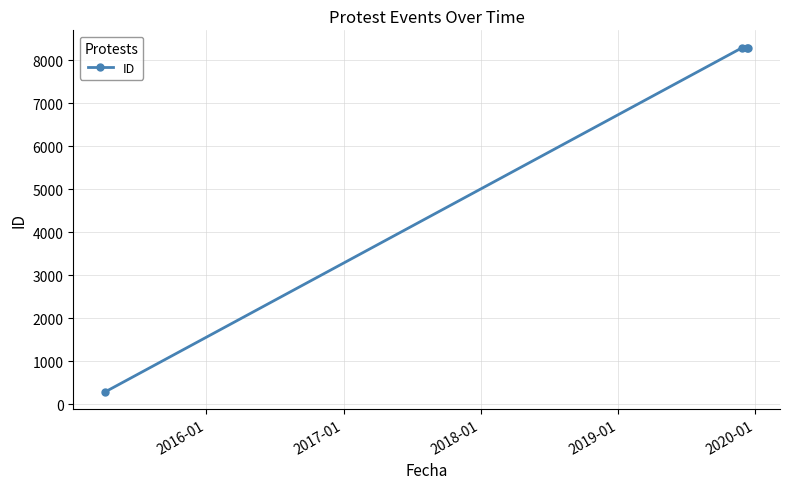

What is the average value?

6288